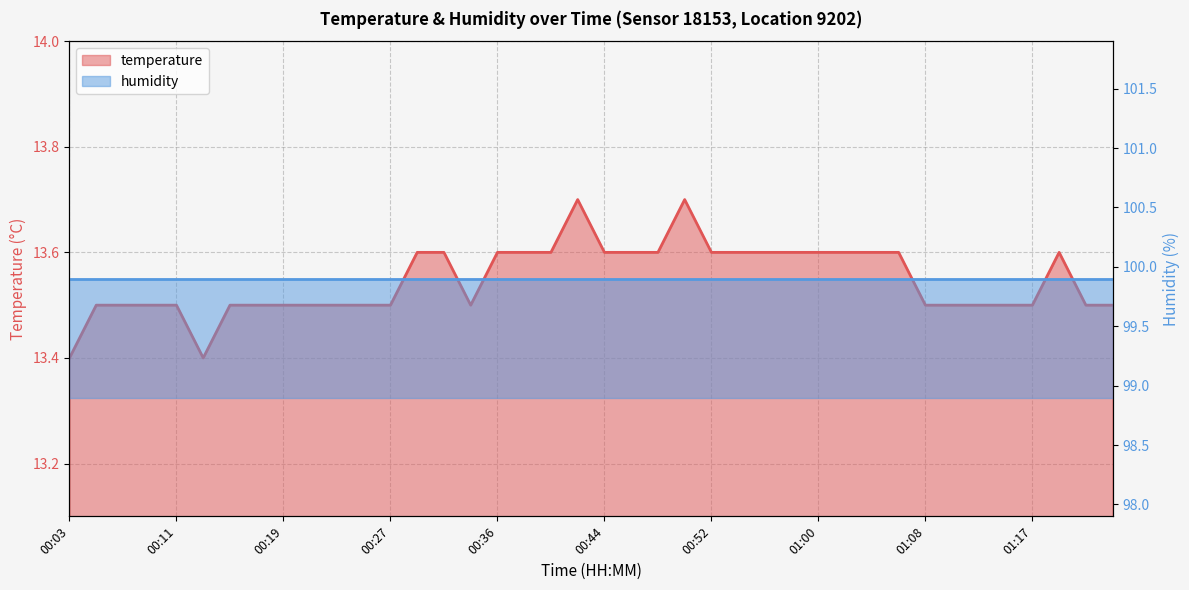

The value at 00:23 is 13.5. True or false?

True